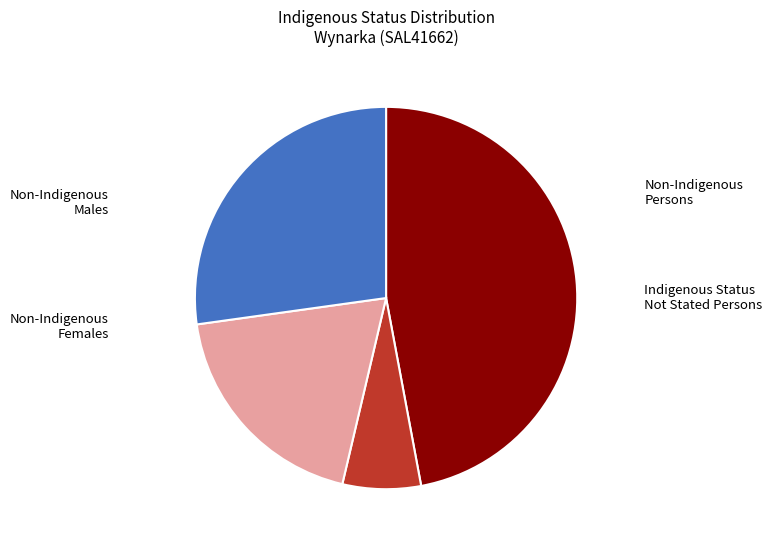

Is there any slice that represents more than half of the pie?

No